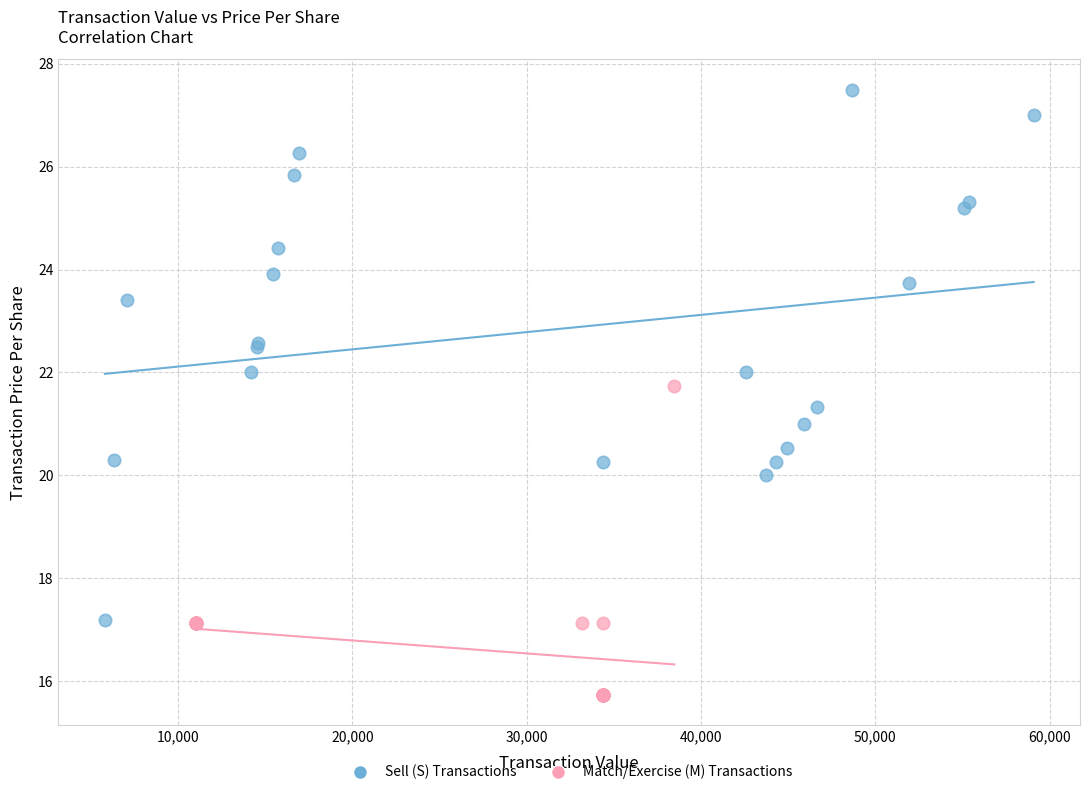

Which series contains the lowest Y value?

Match/Exercise (M) Transactions